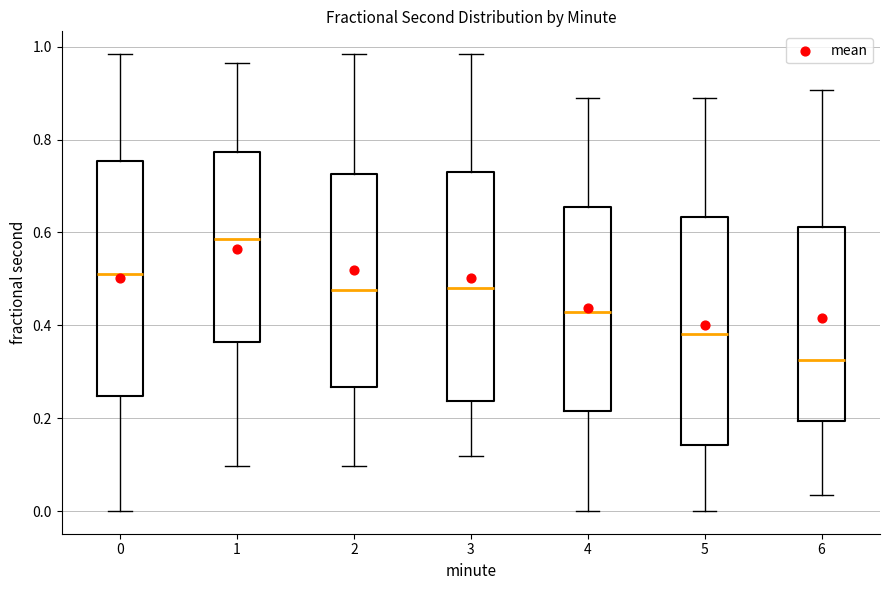

Reading left to right, transcribe this box plot: for each box, give where its median line is, the range the box spans, and where its two whiskers end, as read against the y-axis. The values are not printed on the chart, so give them approximately, as read against the axis.

0: median 0.52, box 0.24 to 0.76, whiskers 0.00 to 0.98
1: median 0.58, box 0.36 to 0.78, whiskers 0.10 to 0.96
2: median 0.48, box 0.26 to 0.72, whiskers 0.10 to 0.98
3: median 0.48, box 0.24 to 0.74, whiskers 0.12 to 0.98
4: median 0.42, box 0.22 to 0.66, whiskers 0.00 to 0.88
5: median 0.38, box 0.14 to 0.64, whiskers 0.00 to 0.88
6: median 0.32, box 0.20 to 0.62, whiskers 0.04 to 0.90